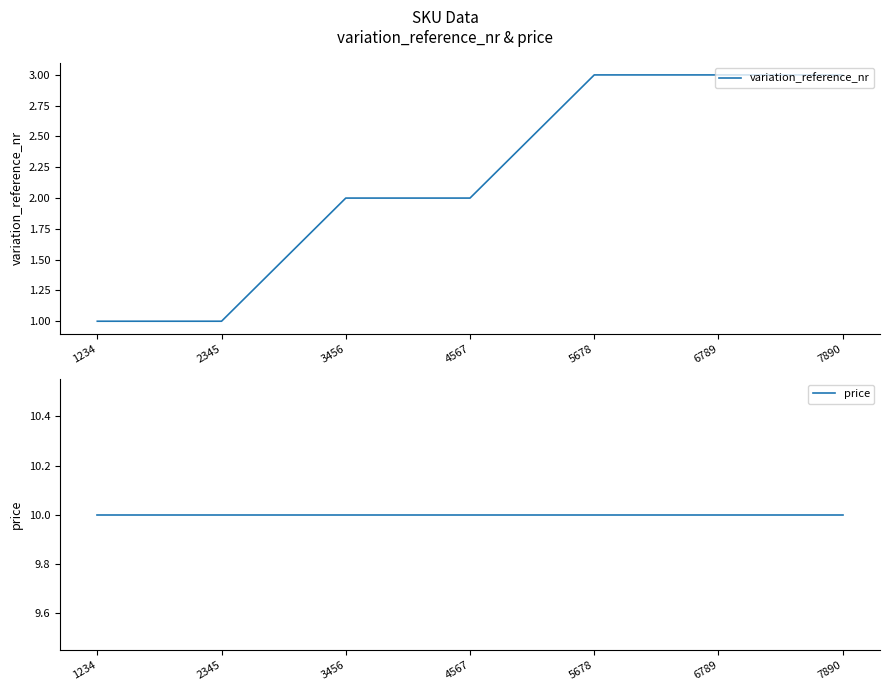

The variation_reference_nr series shows 3 at 6789. True or false?

True